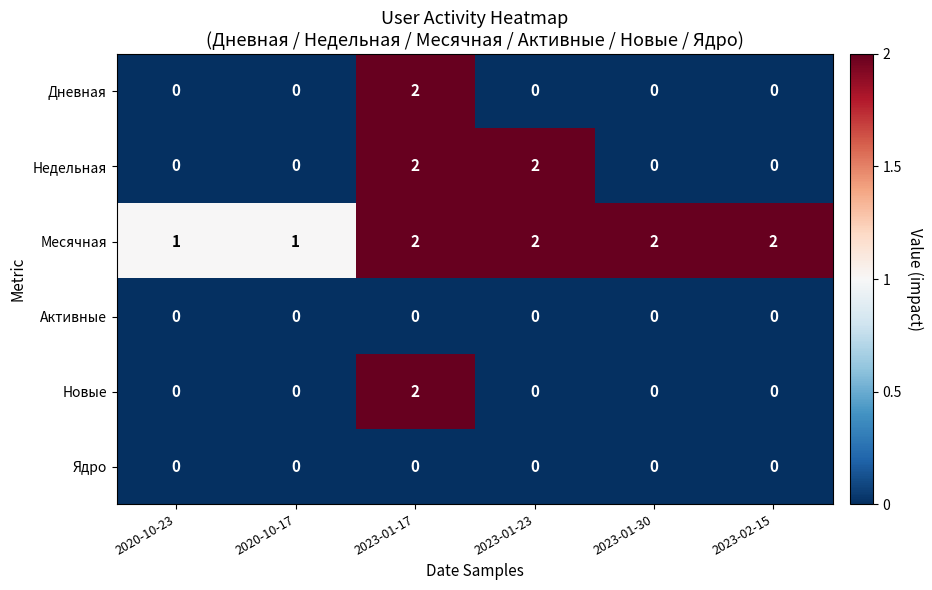

Which series changed the most between 2020-10-23 and 2023-01-30?

Месячная